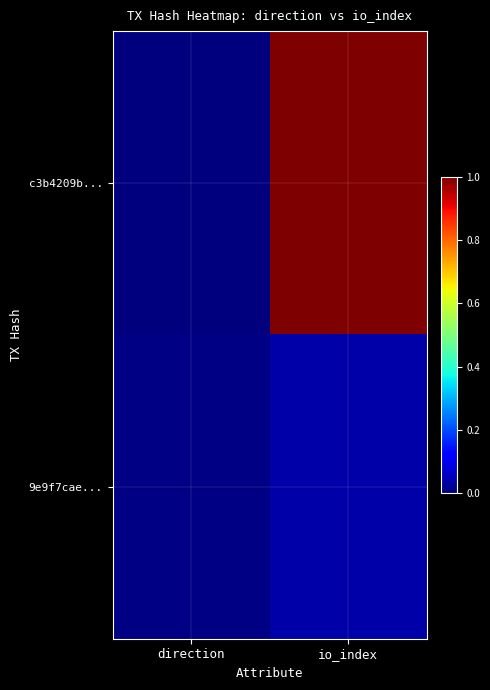

List the series in order of their overall mean, lowest first.

9e9f7cae..., c3b4209b...